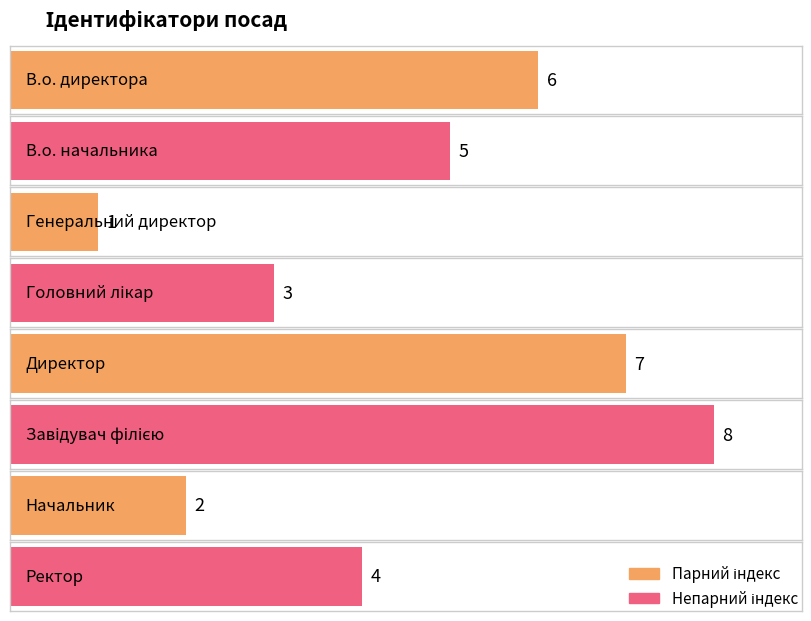

What is the label of the 4th bar from the right?

Директор